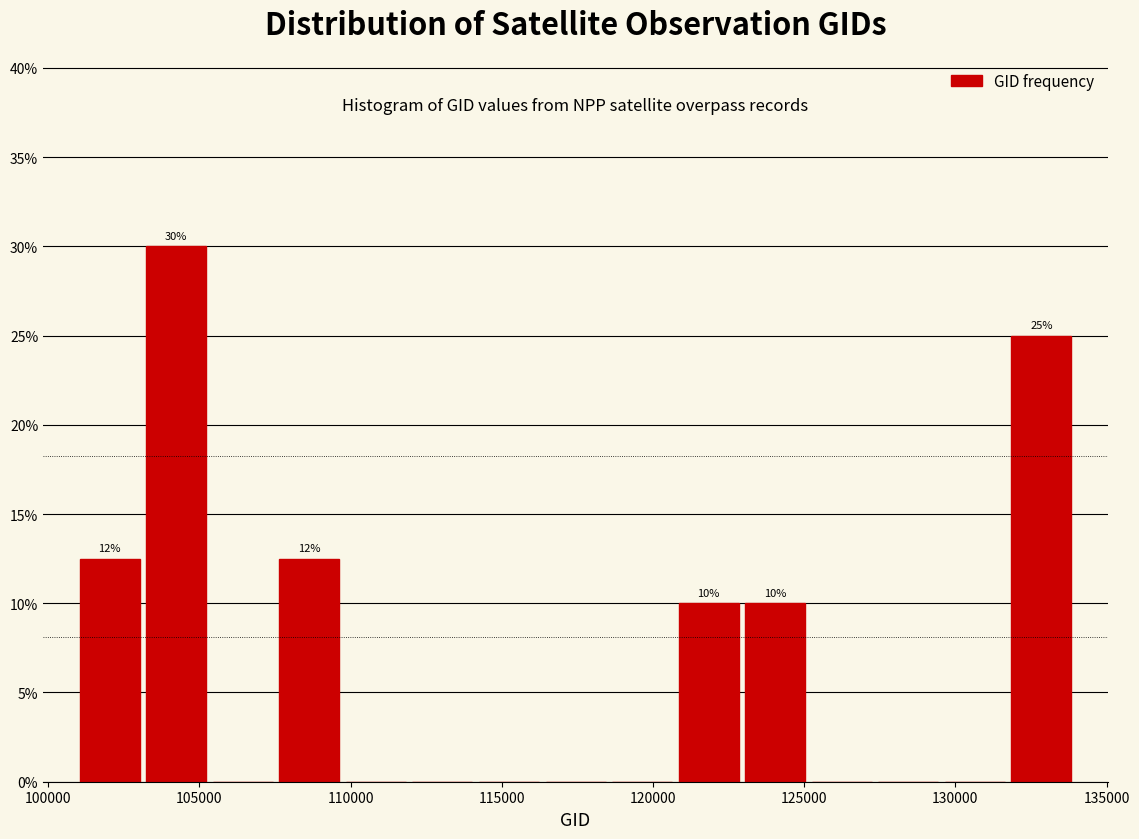

Over which range of the x-axis is the bar tallest?

103000 to 105500